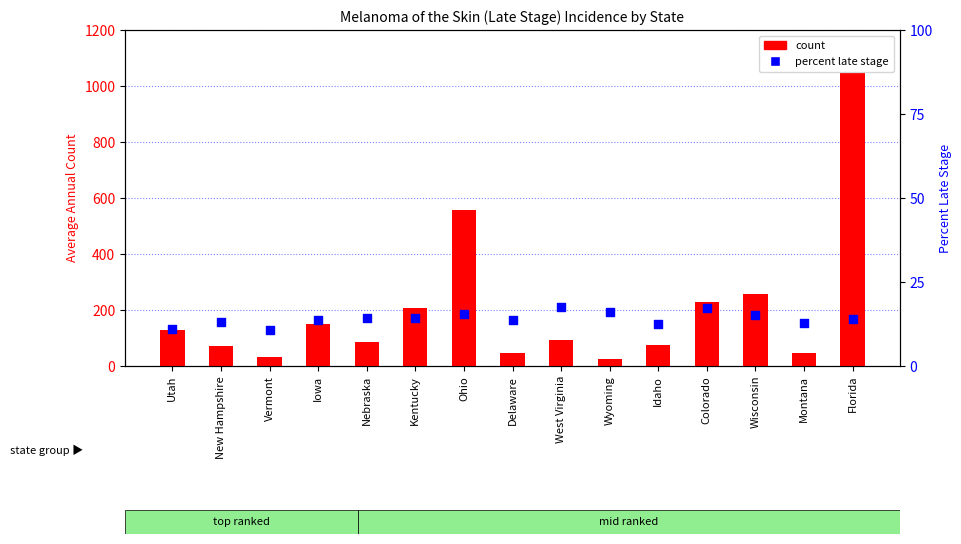

At which category is the sum across all series the highest?

Florida